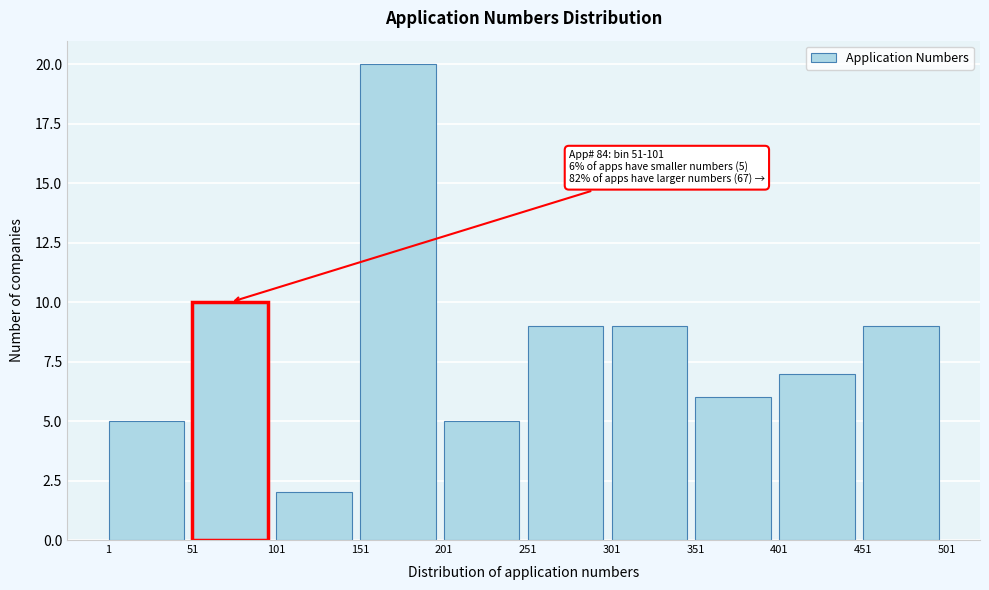

Over which range of the x-axis is the bar tallest?

151 to 201